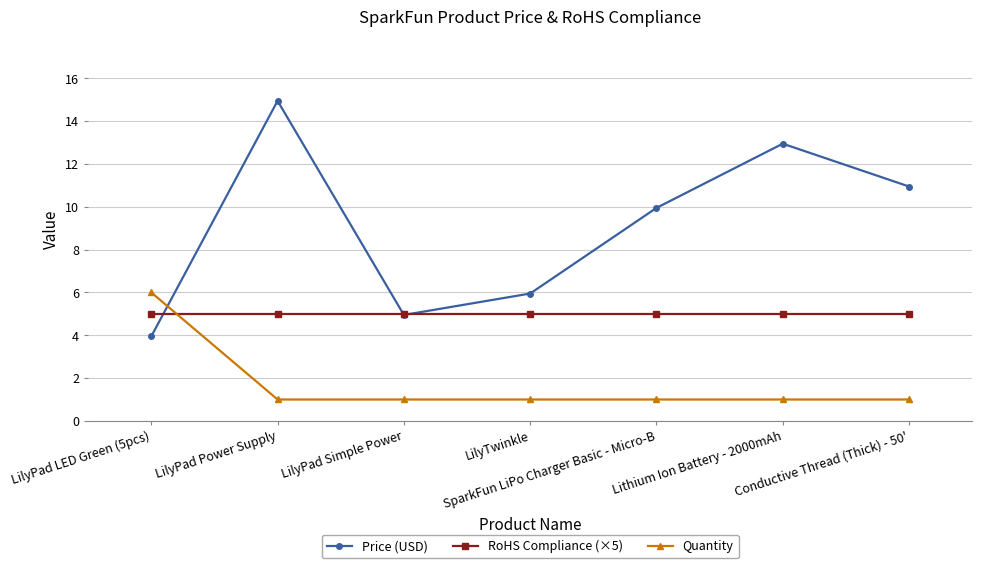

What is the difference between the maximum and second lowest values in the Quantity series?

5.0